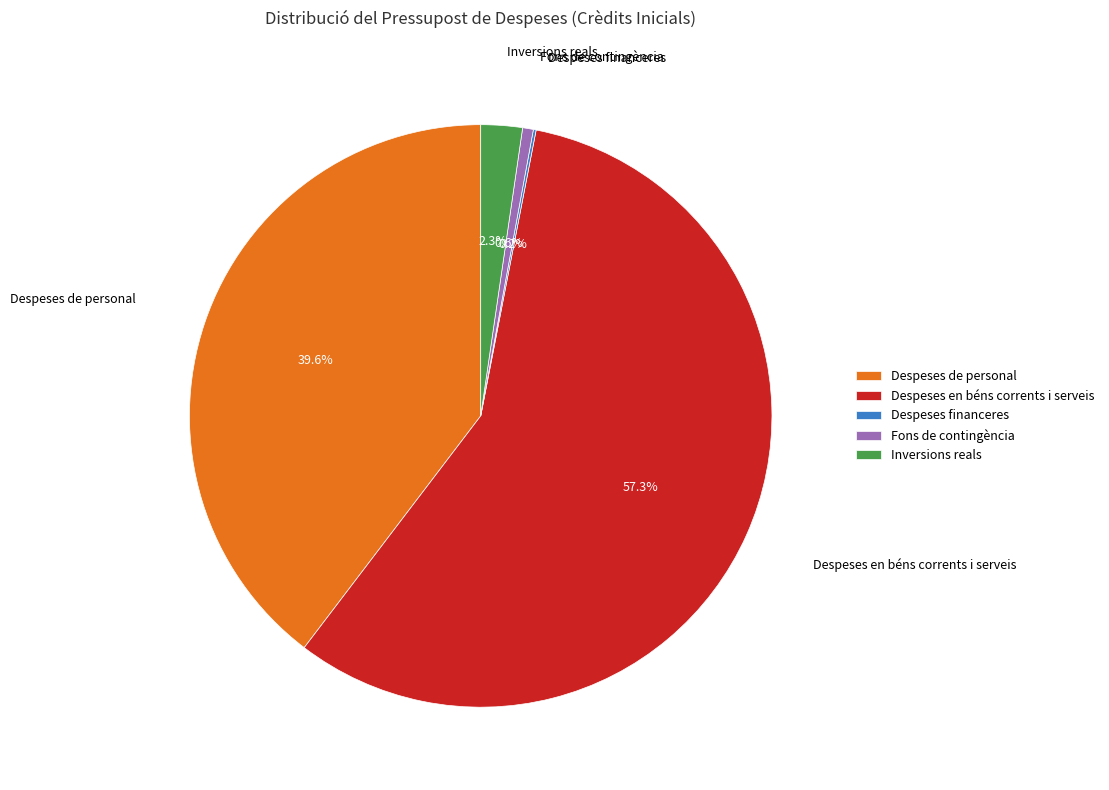

Is there any slice that represents more than half of the pie?

Yes